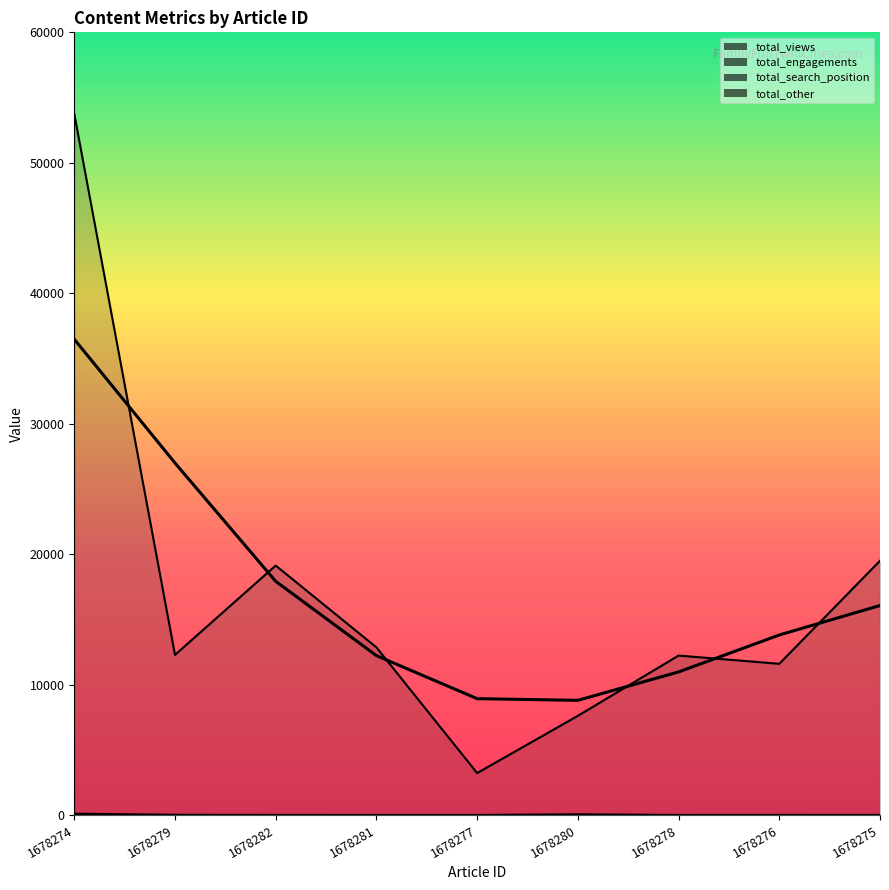

Which has a higher value, 1678276 or 1678280?

1678276